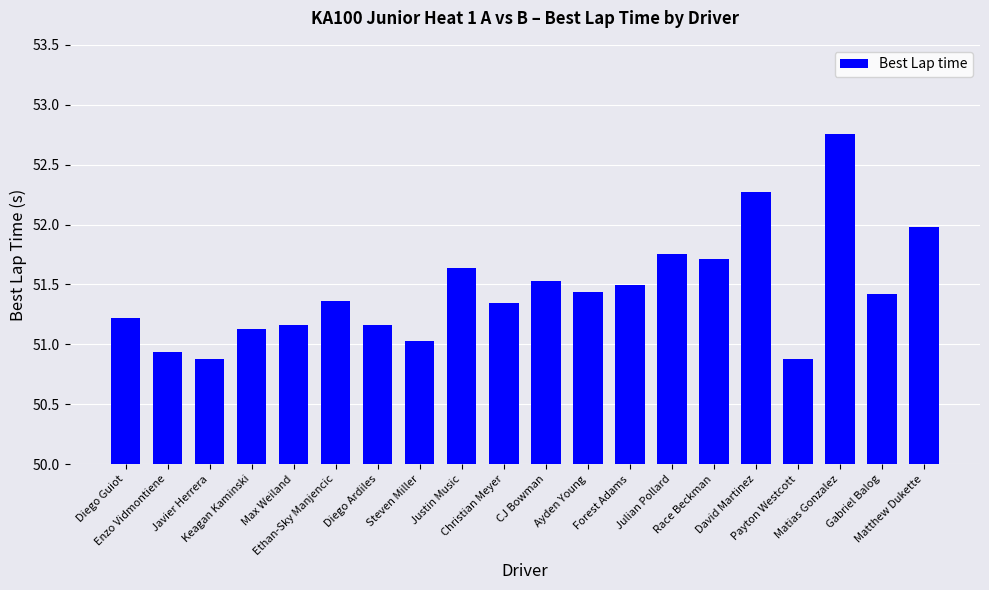

What is the sum of all values?

1029.1